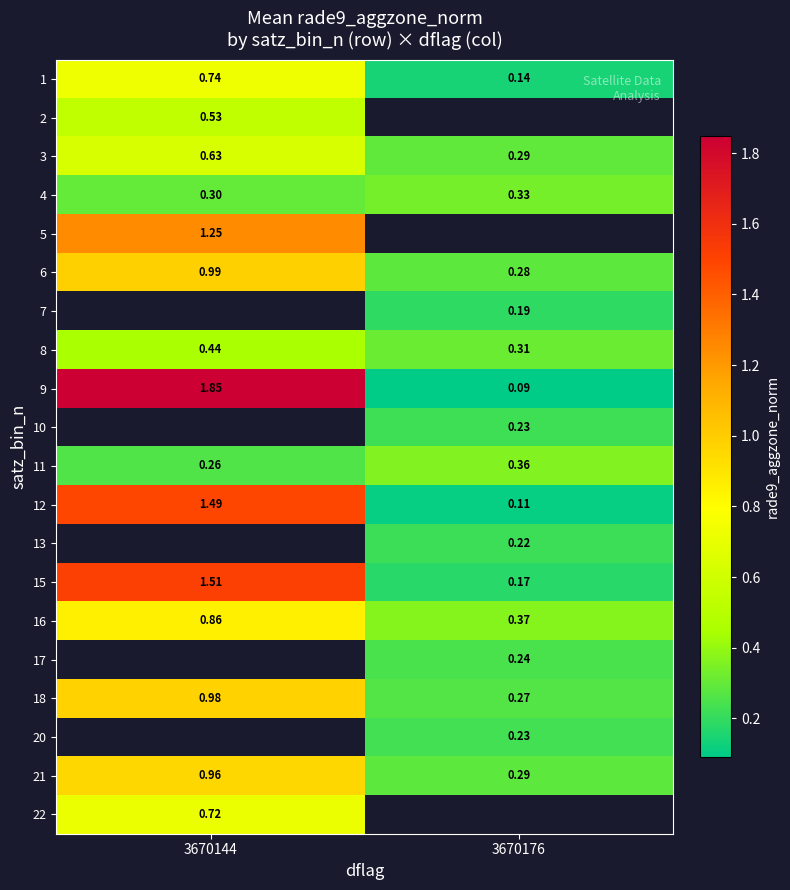

Is the value of 1 at 3670176 greater than the value of 9 at 3670176?

Yes